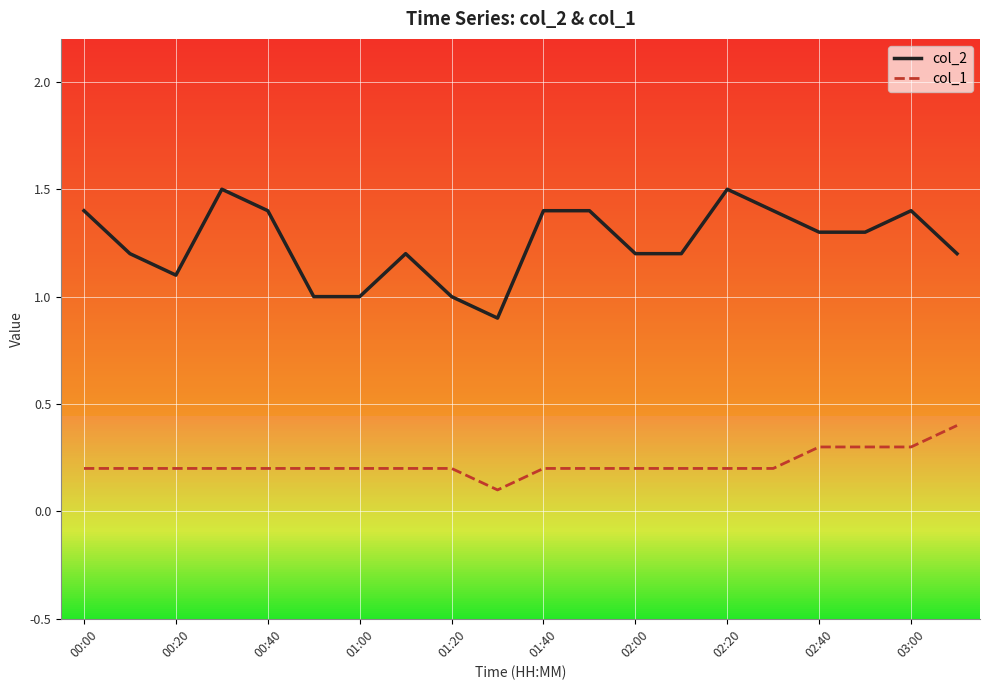

What is the maximum value for col_1?

0.4